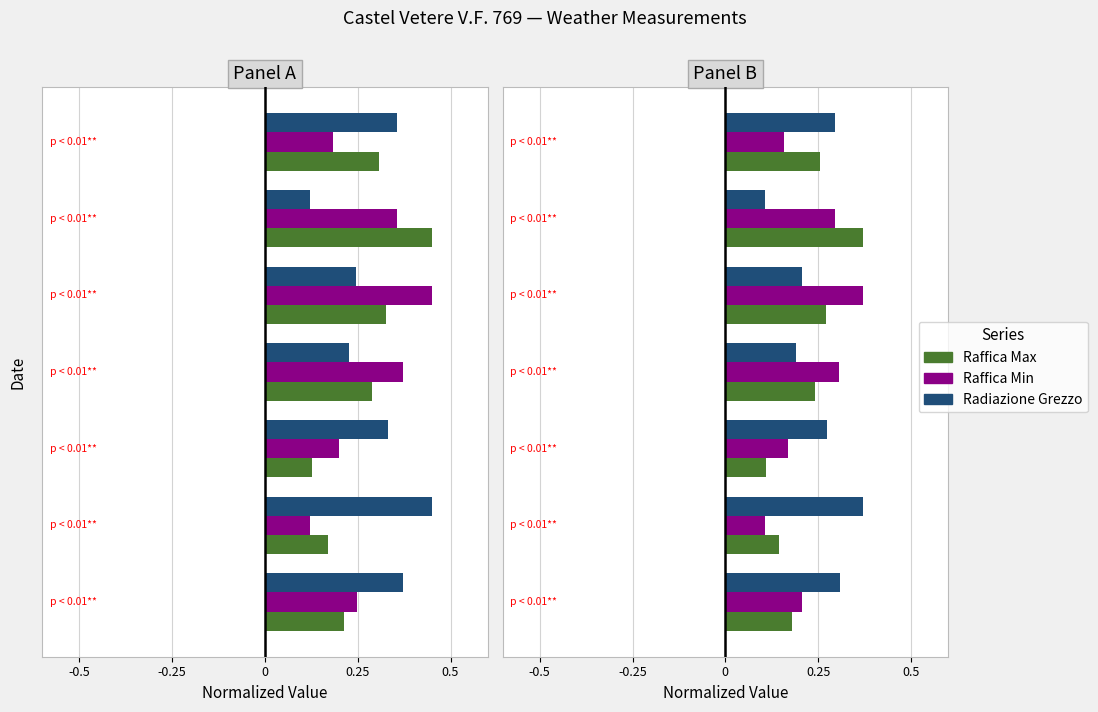

What is the difference between the second highest and minimum values in the Radiazione Grezzo series?

0.2